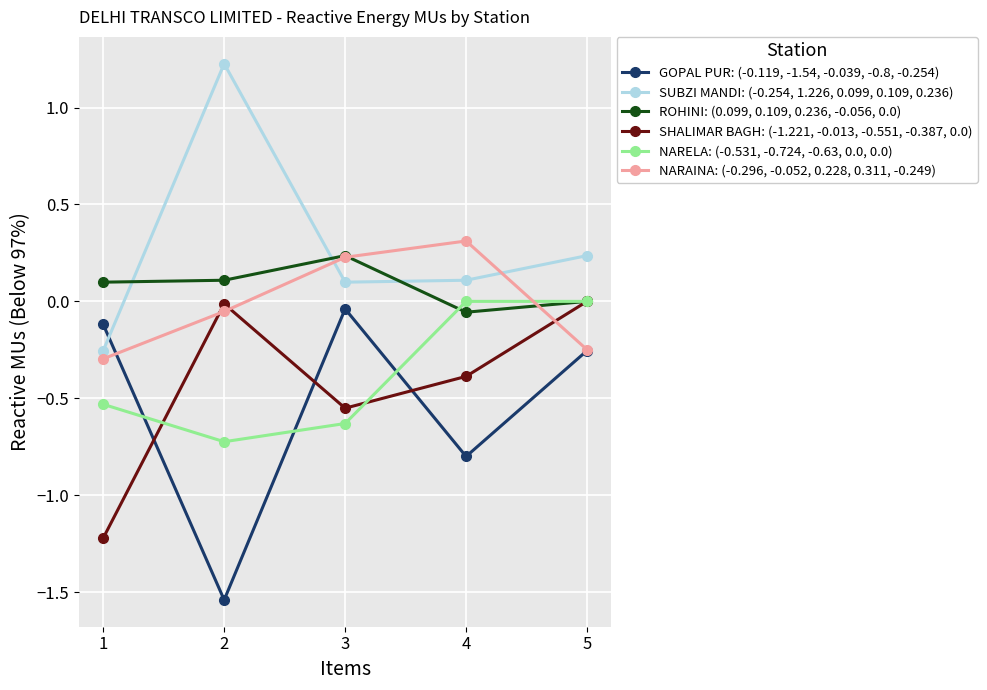

What is the maximum value shown in the chart?

1.2